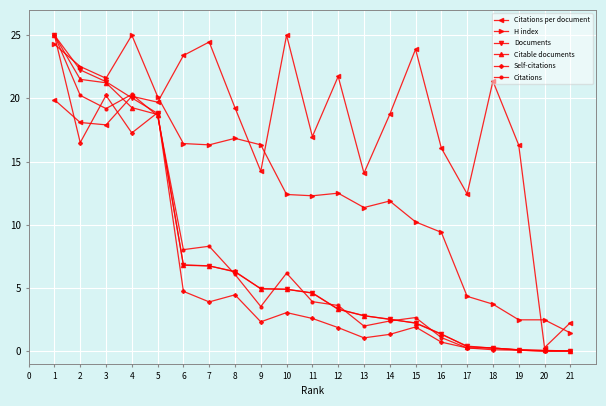

What is the sum of the Citations values at 8 and 18?

6.3